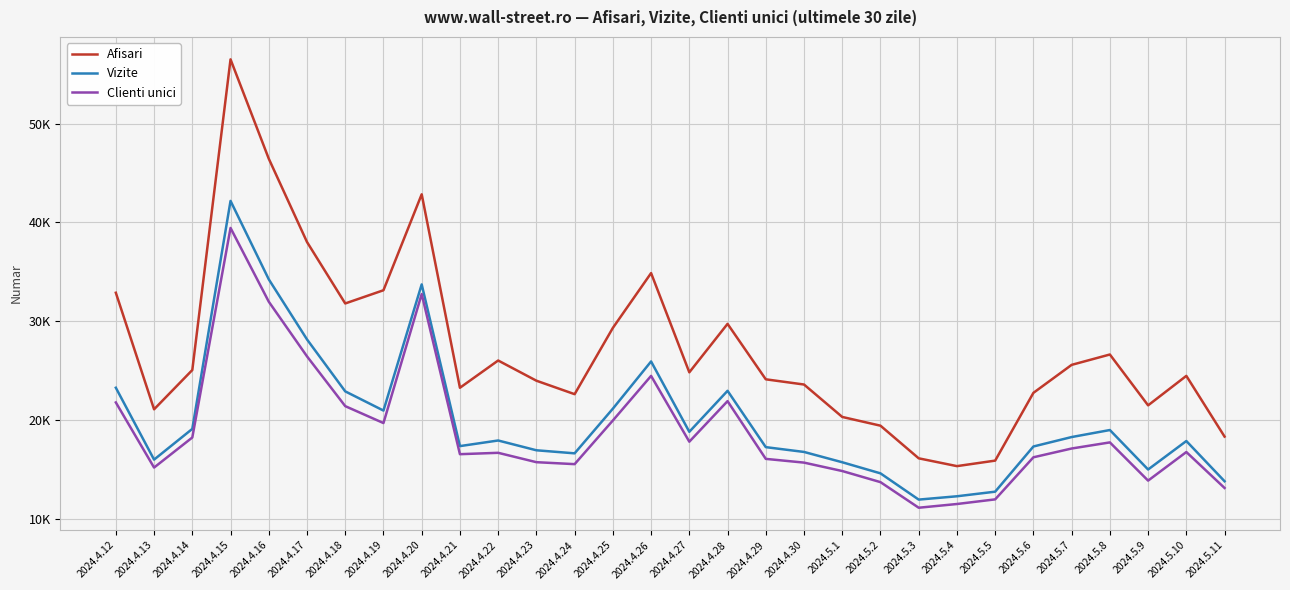

What are all the series names shown in the legend?

Afisari, Vizite, Clienti unici